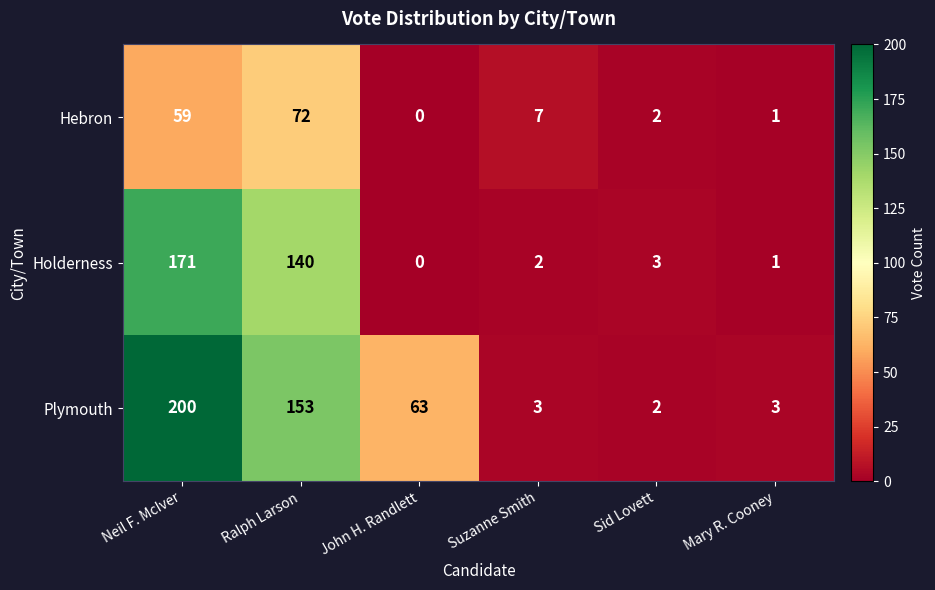

Reading left to right, transcribe all the data shown in this chart.

Hebron: Neil F. McIver=59	Ralph Larson=72	John H. Randlett=0	Suzanne Smith=7	Sid Lovett=2	Mary R. Cooney=1
Holderness: Neil F. McIver=171	Ralph Larson=140	John H. Randlett=0	Suzanne Smith=2	Sid Lovett=3	Mary R. Cooney=1
Plymouth: Neil F. McIver=200	Ralph Larson=153	John H. Randlett=63	Suzanne Smith=3	Sid Lovett=2	Mary R. Cooney=3